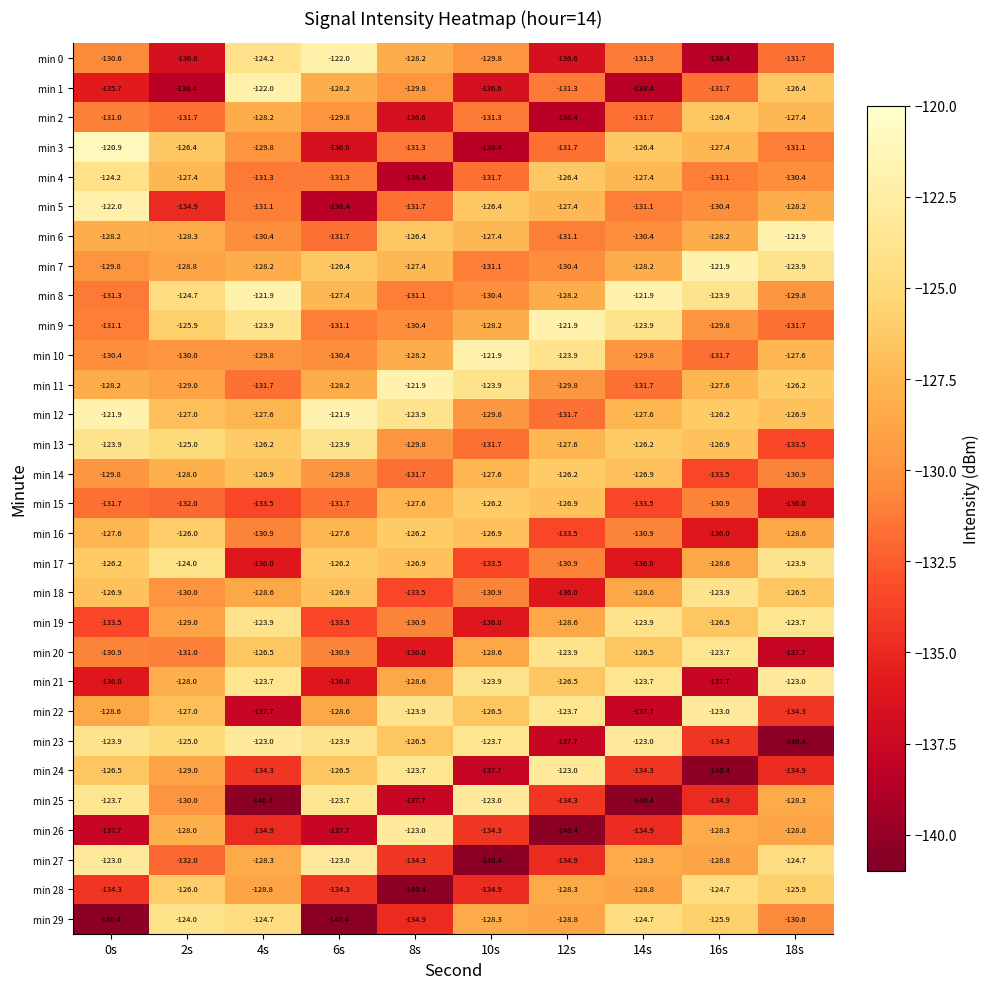

The value of min 0 at 16s is -138.4. True or false?

True